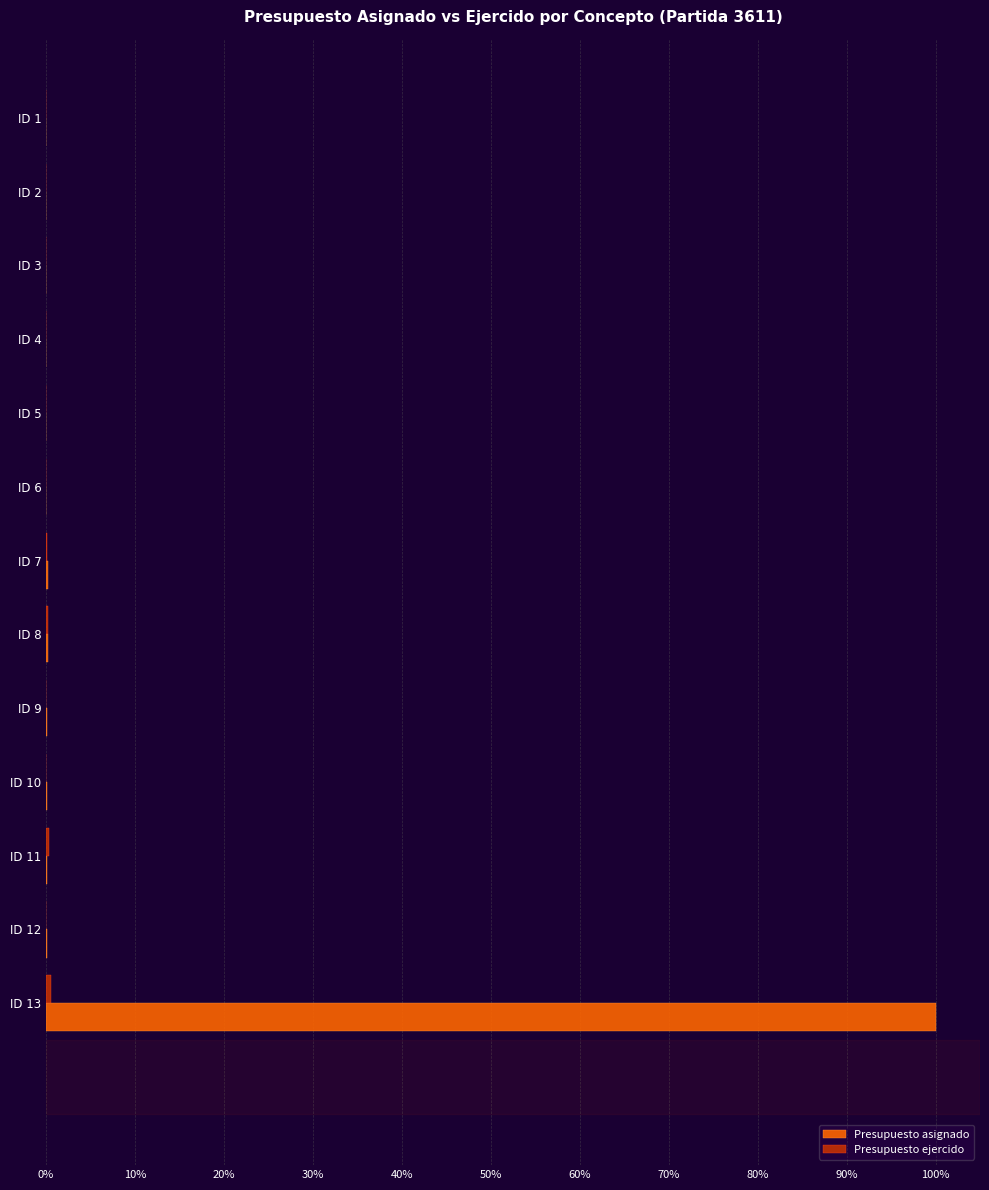

Which series has the largest total across all categories?

Presupuesto asignado